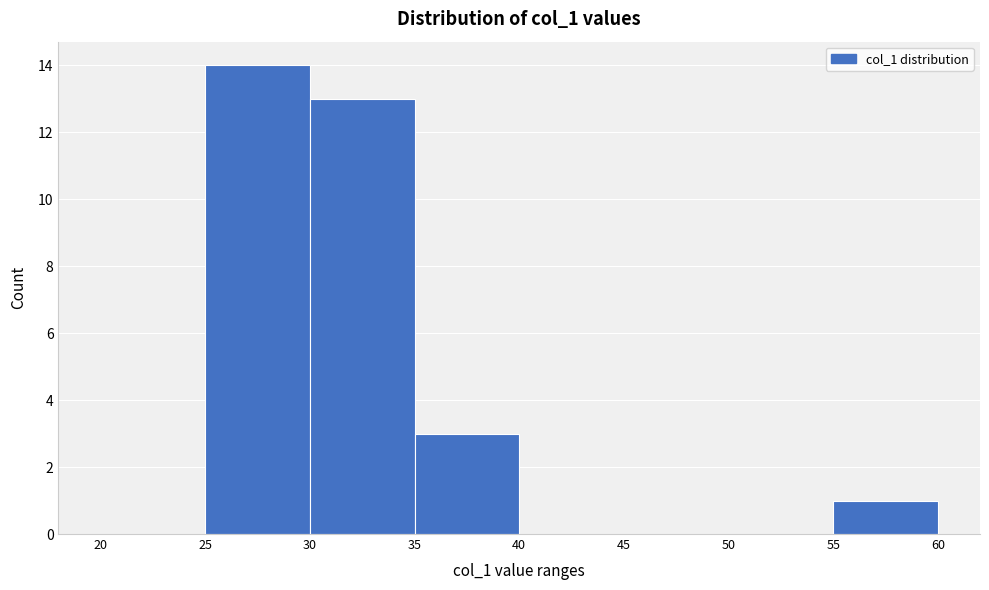

Which range on the x-axis has the tallest bar?

25 to 30